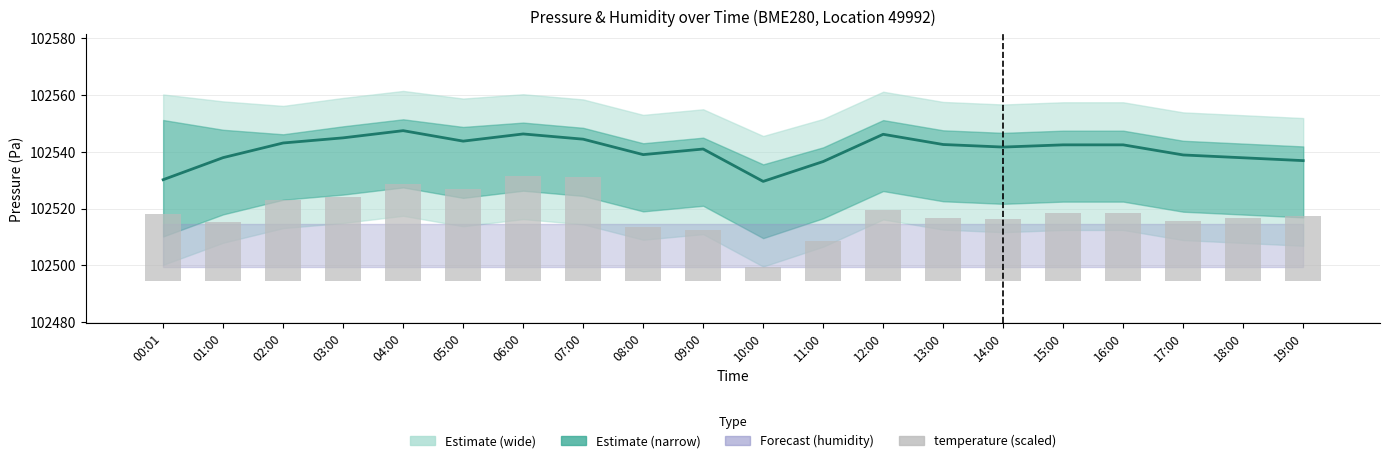

How many data points does each series have?

20